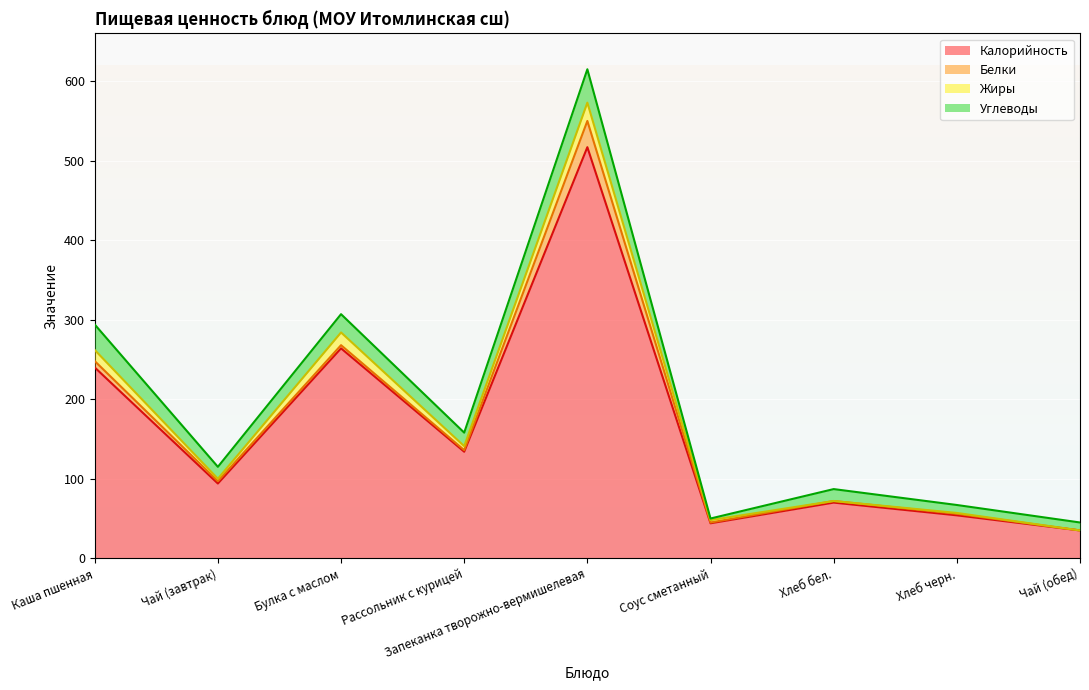

At which label is Калорийность closest to 276?

Булка с маслом